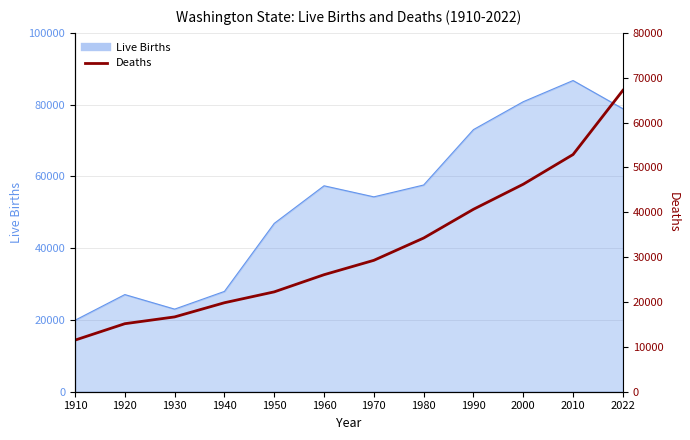

True or false: the data shows 67179 at 2022.

True